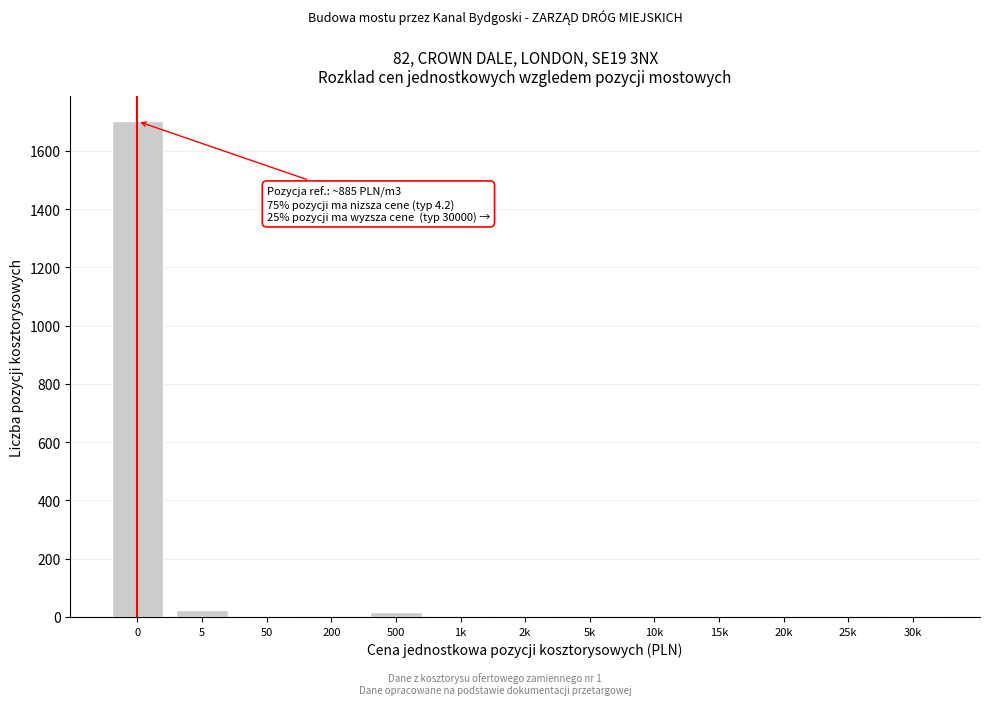

What is the maximum value shown in the chart?

1702